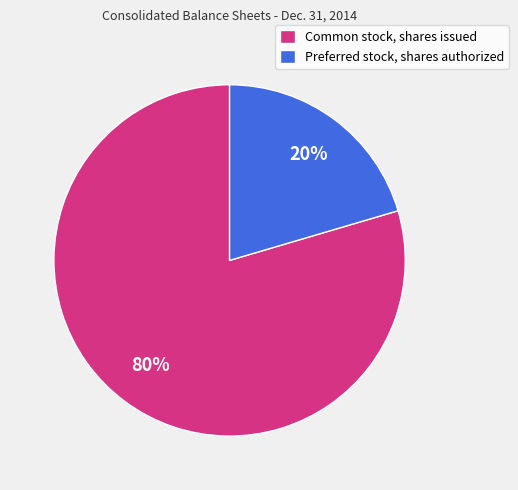

Does Preferred stock, shares authorized account for over 50% of the chart?

No